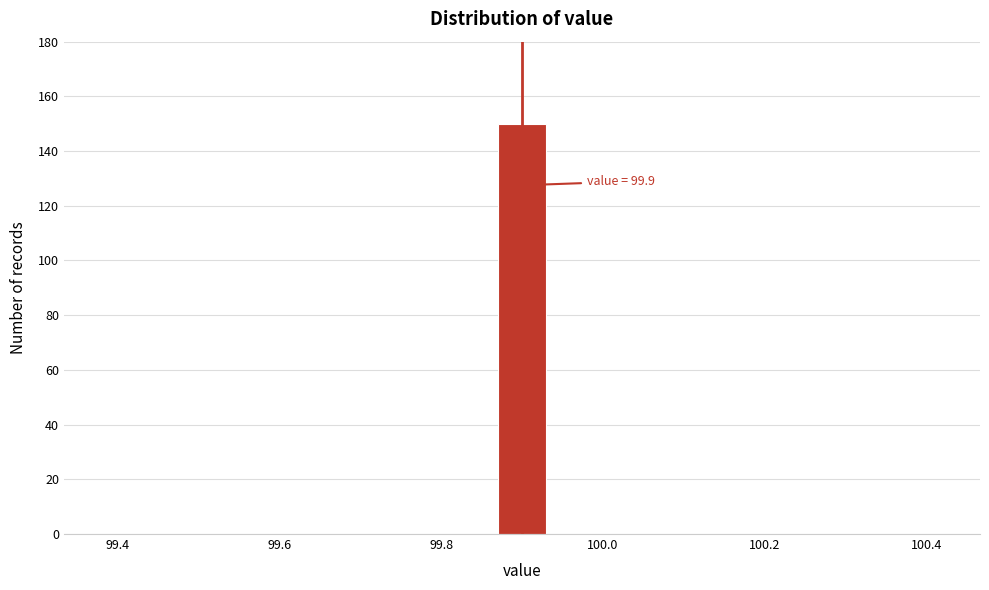

Read against the x-axis, roughly where is the centre of the tallest bar?

99.90